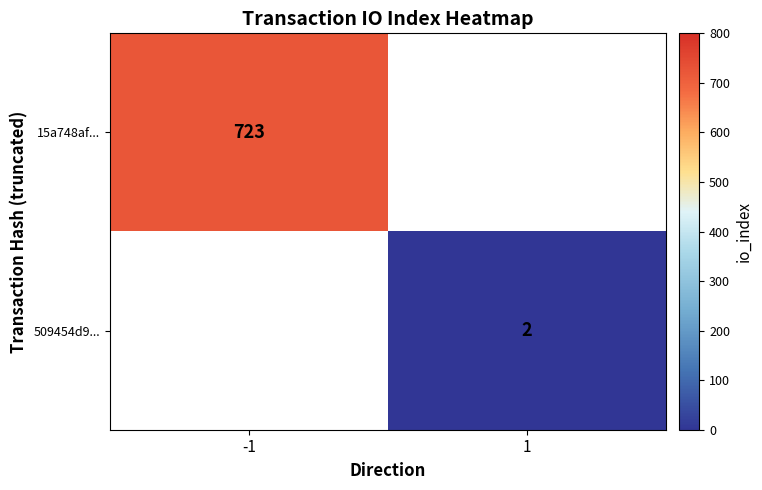

Is it true that 15a748af... equals 723 at -1?

True